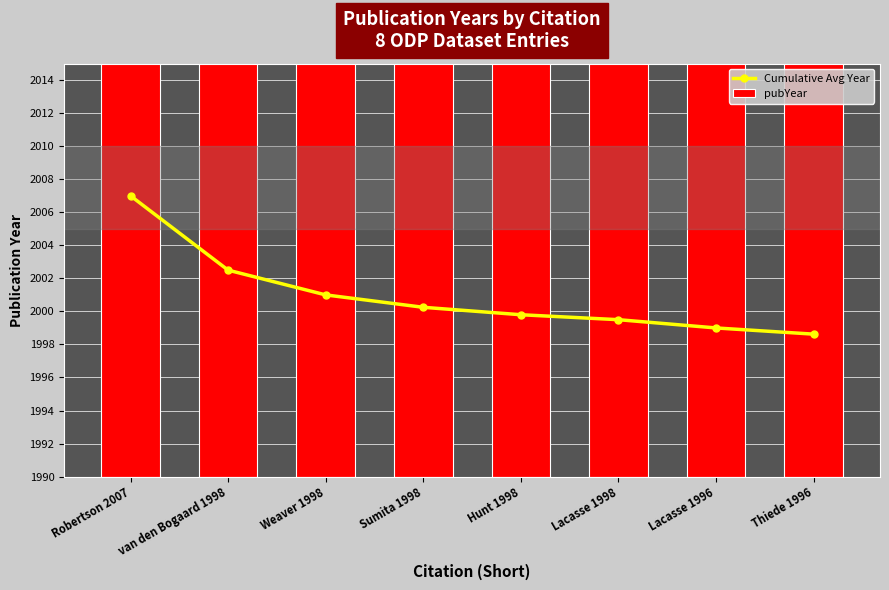

What is the label of the 7th bar from the left?

Lacasse 1996